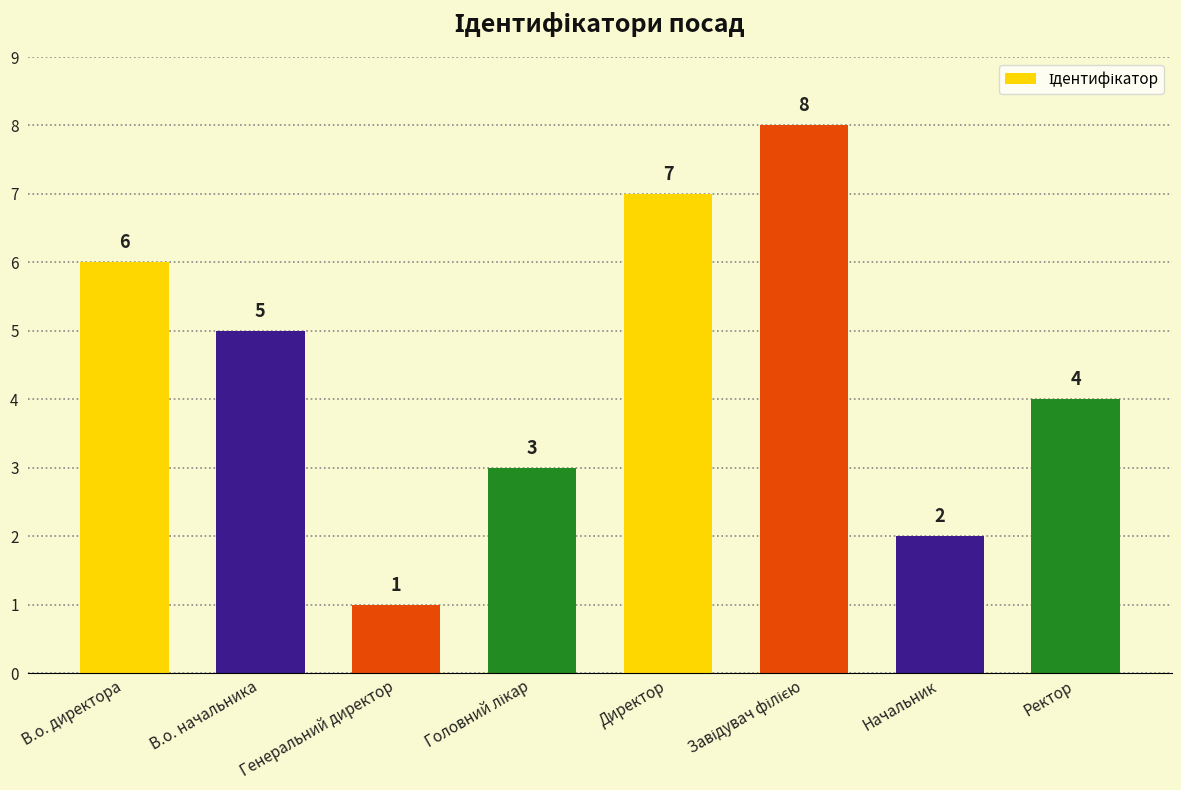

What position from the left is В.о. директора?

1